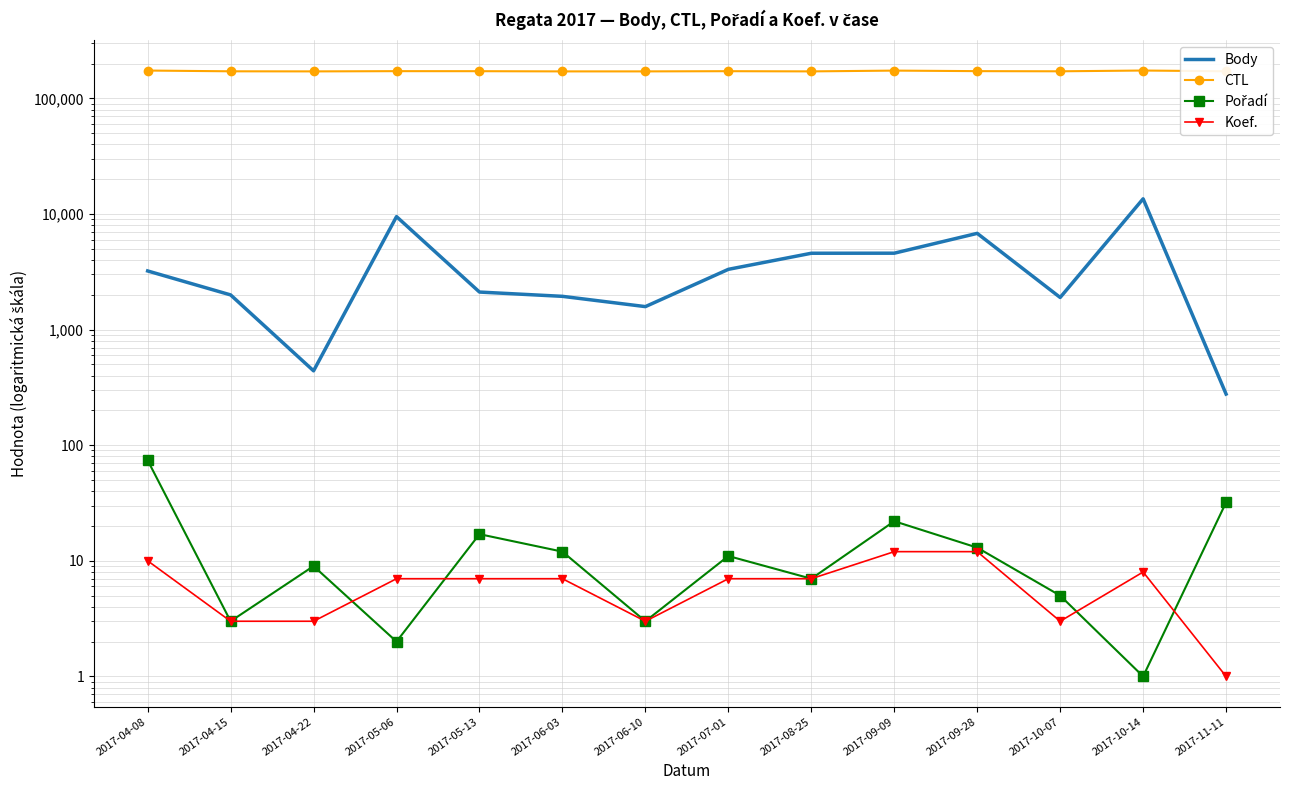

The Pořadí series shows 1 at 2017-04-15. True or false?

False